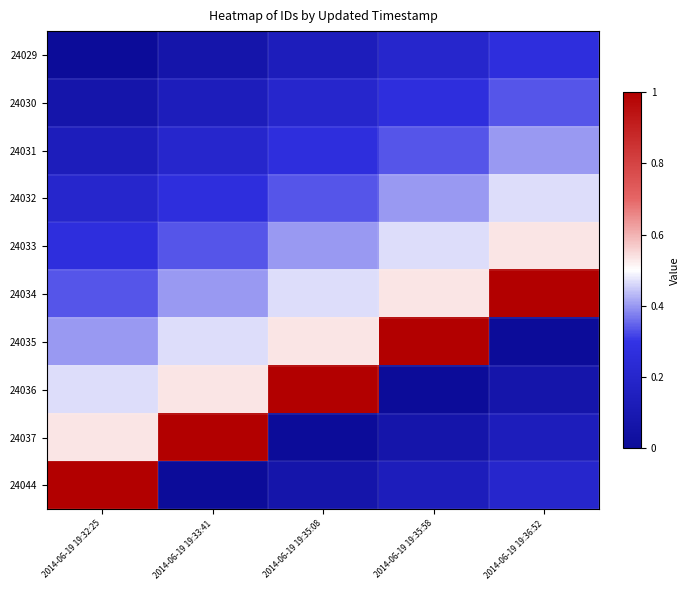

At how many categories does at least one series exceed 0?

5